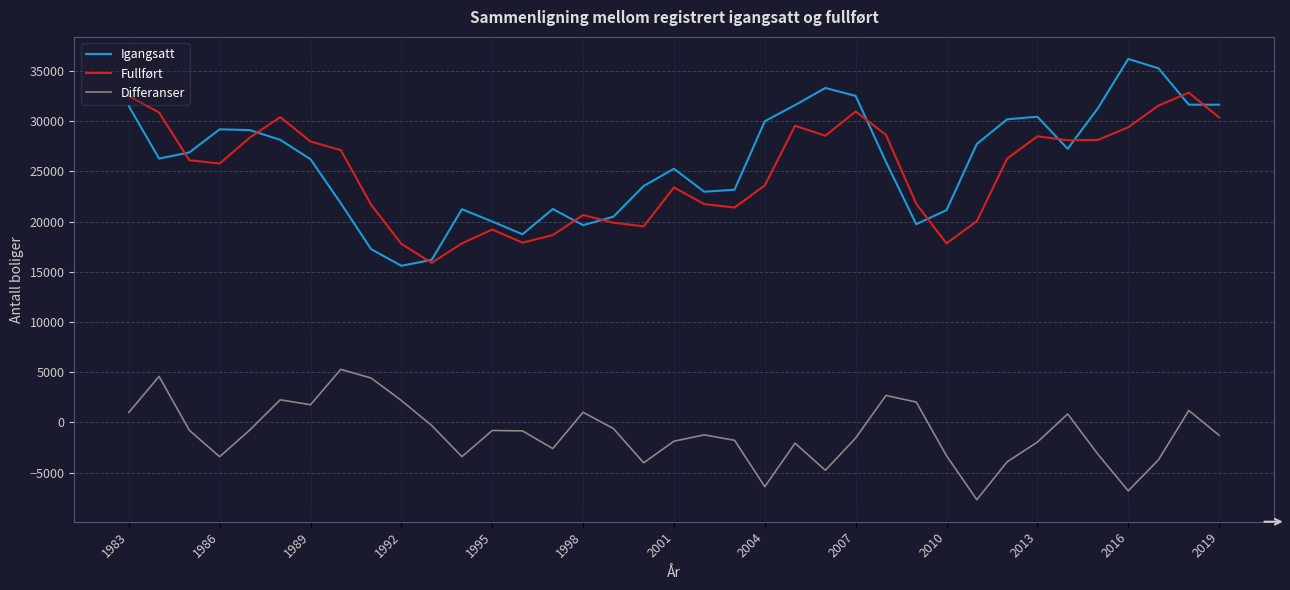

What is the minimum value for Fullført?

15897